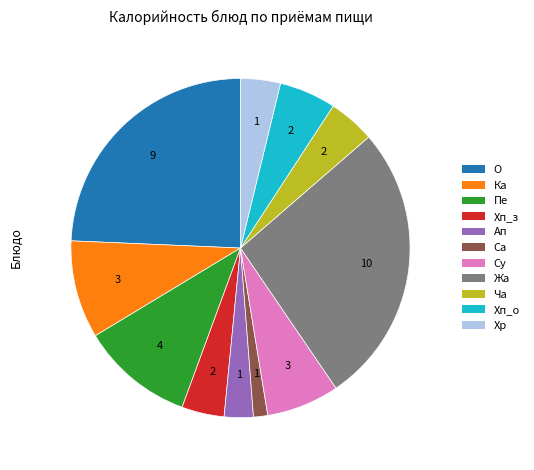

Is there any slice that represents more than half of the pie?

No